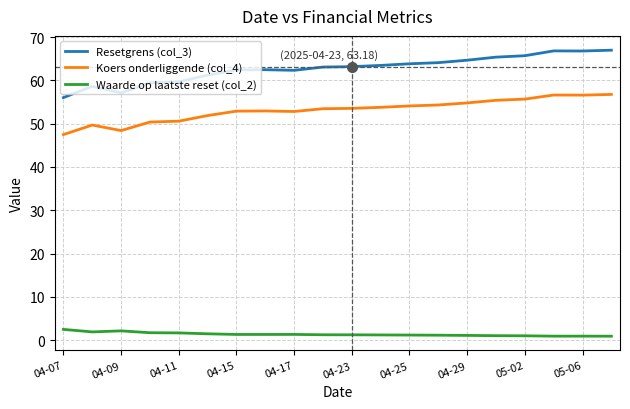

What is the difference between the second highest and second lowest values in the Koers onderliggende (col_4) series?

8.2